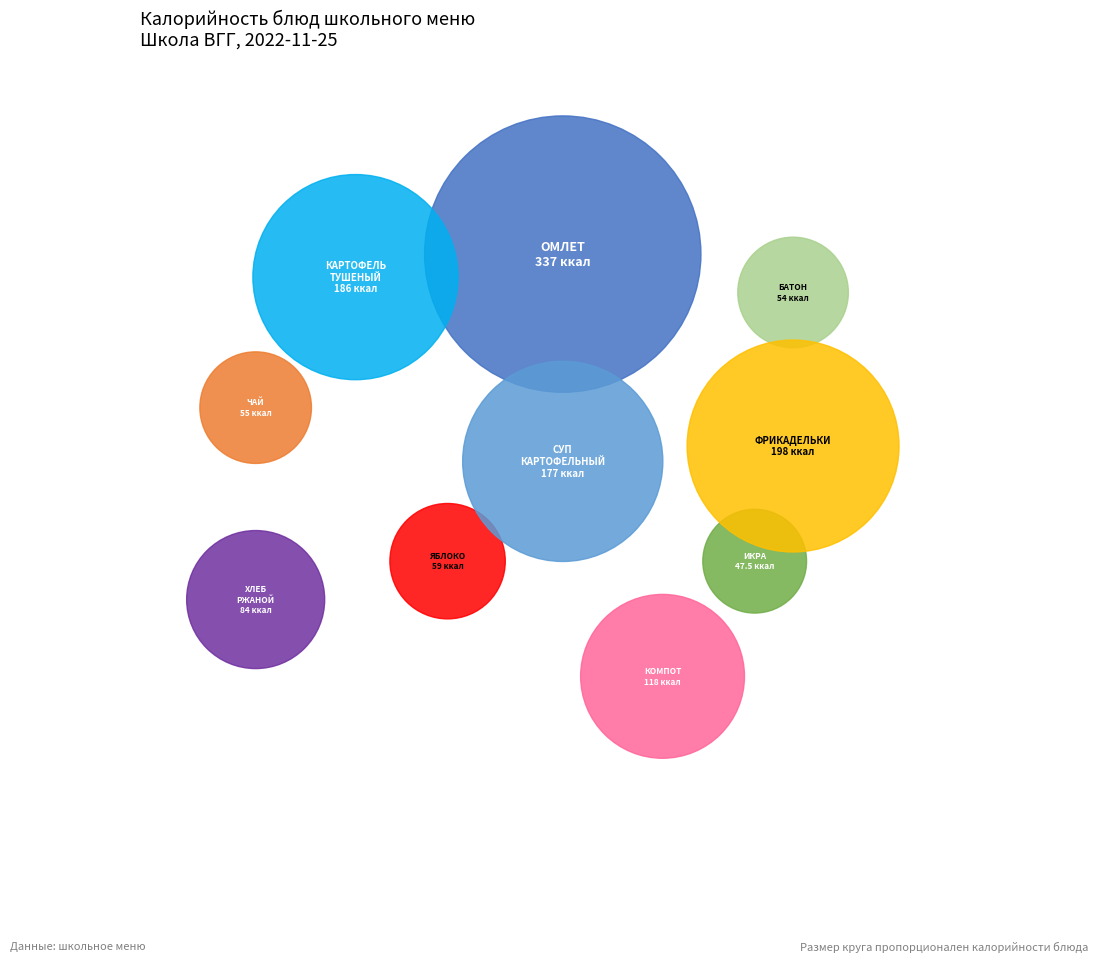

What is the smallest slice in the pie chart?

ИКРА МОРКОВНАЯ